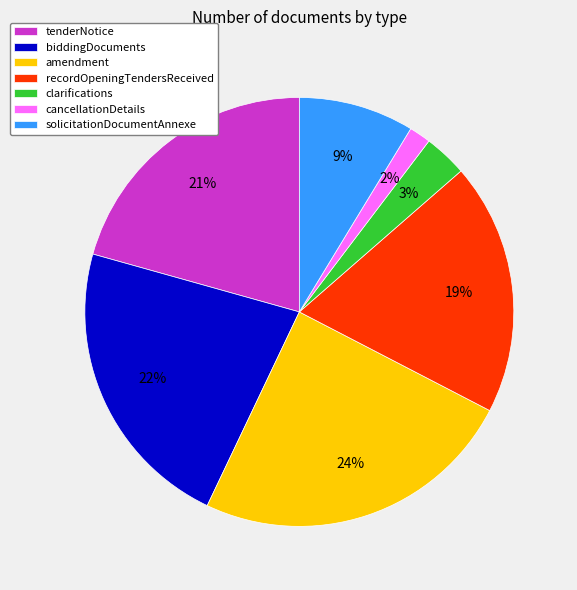

Approximately how many times larger is the value at cancellationDetails compared to biddingDocuments?

0.1